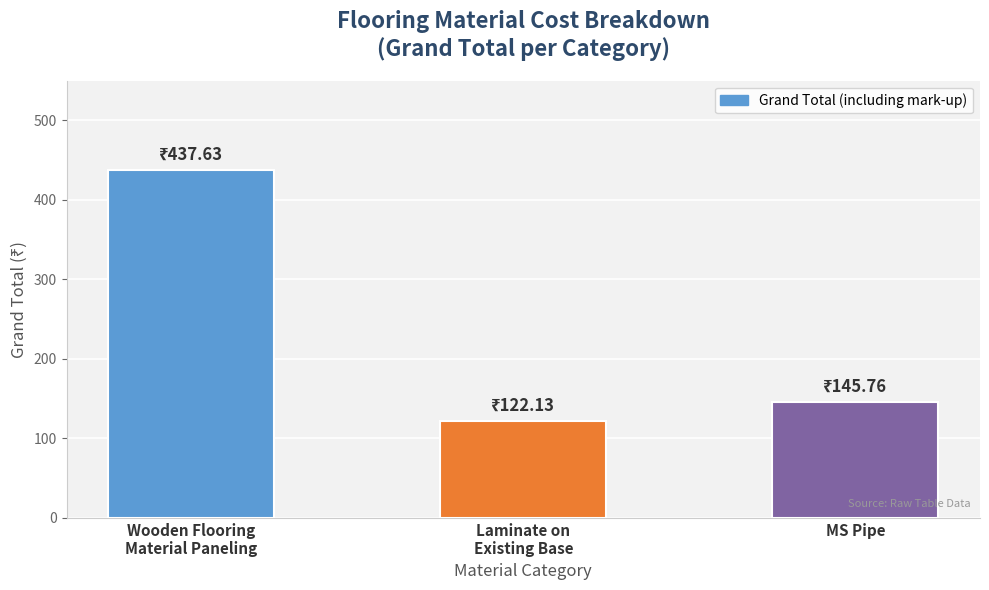

Reading right to left, transcribe all the data shown in this chart.

MS Pipe=145.8	Laminate on
Existing Base=122.1	Wooden Flooring
Material Paneling=437.6